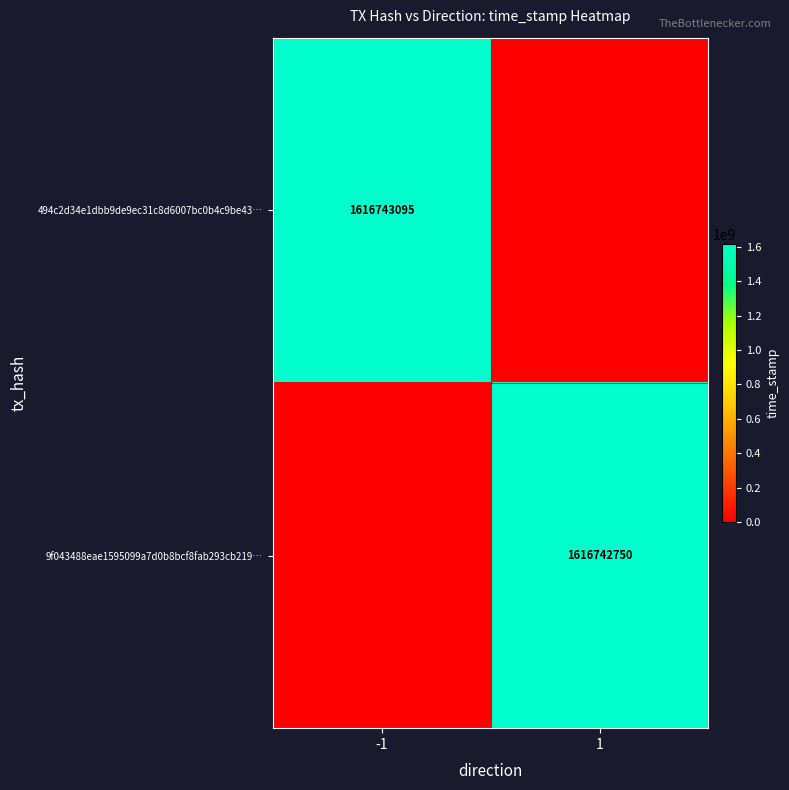

The 9f043488eae1595099a7d0b8bcf8fab293cb219… series shows 1616742750 at 1. True or false?

True